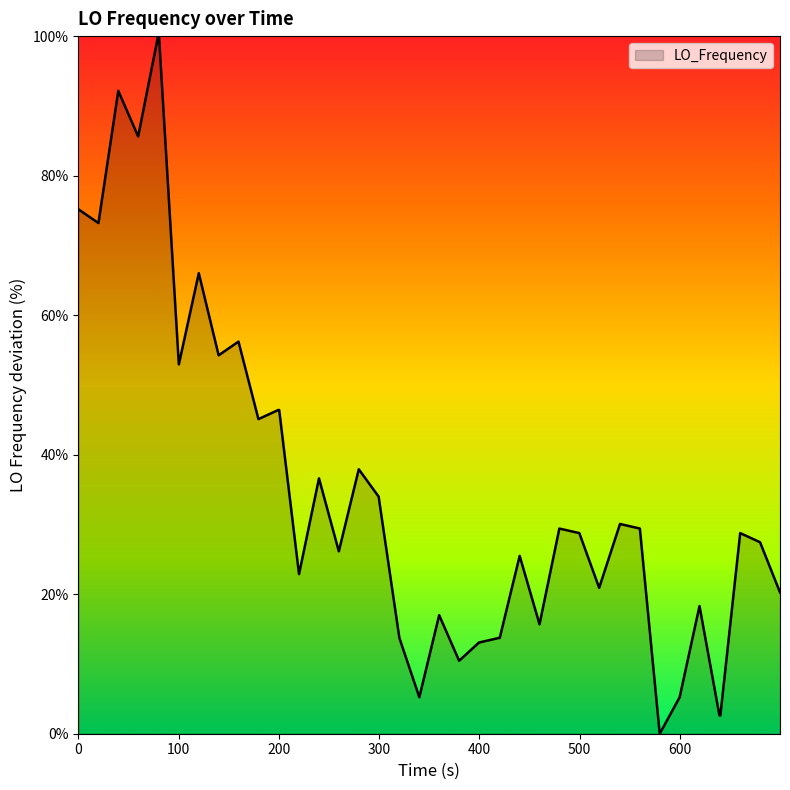

Is this an area chart (filled region under the line)?

Yes